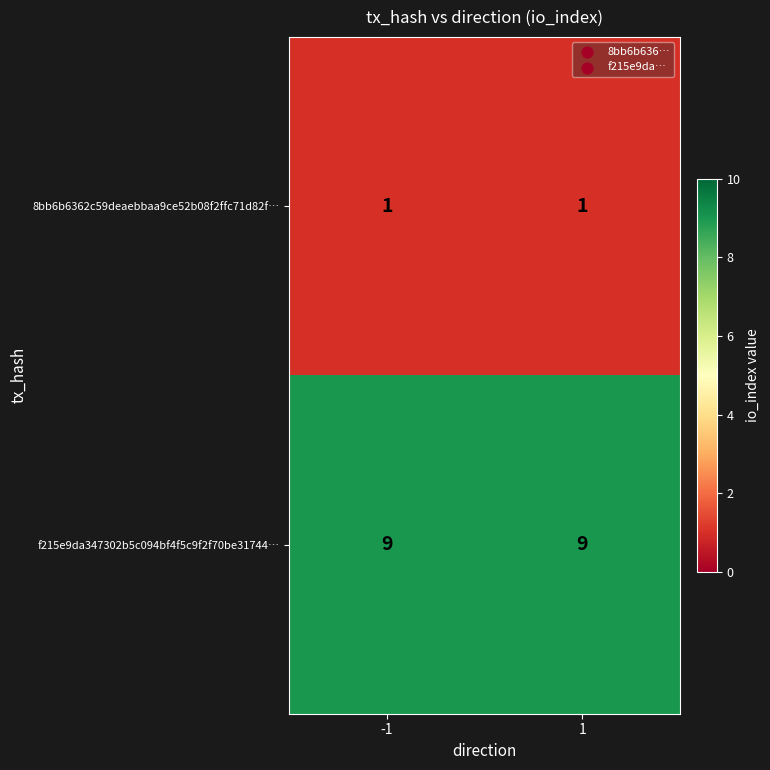

Is it true that 8bb6b6362c59deaebbaa9ce52b08f2ffc71d82f… equals 1 at 1?

True